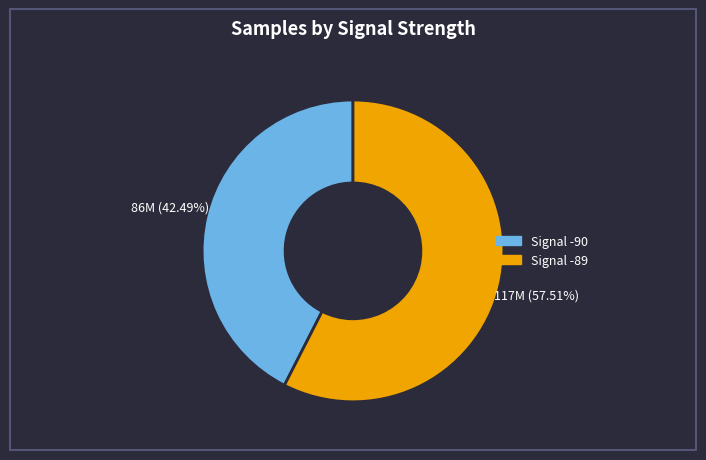

Is there any slice that represents more than half of the pie?

Yes